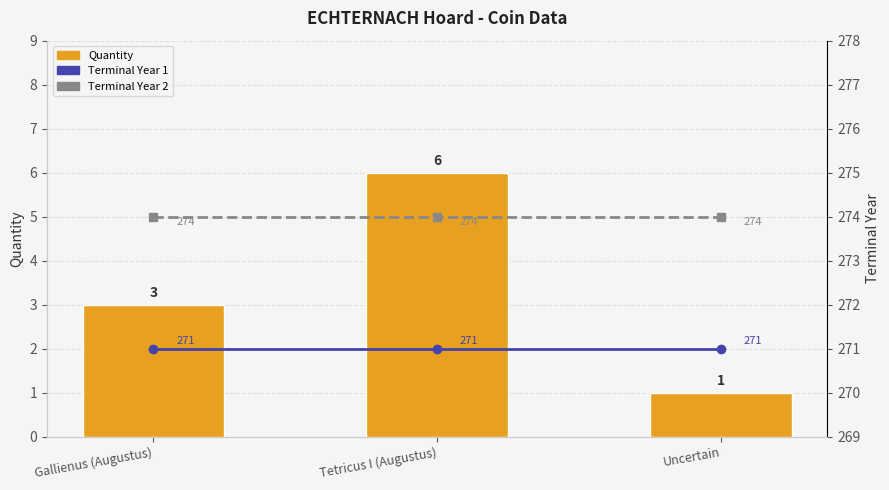

True or false: Terminal Year 2 has a value of 274 at Tetricus I (Augustus).

True